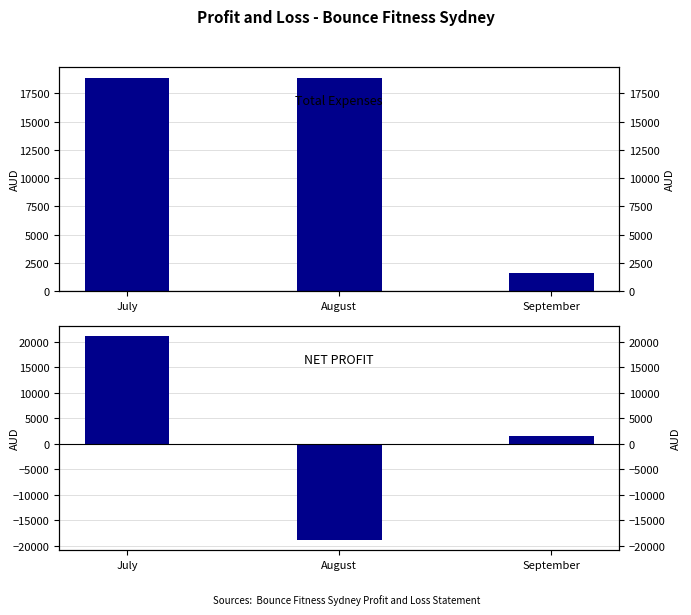

What is the spread (max minus min) of values at August?

37756